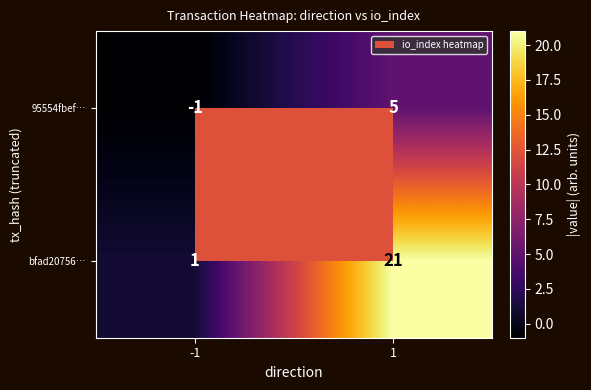

At -1, list the series in order from smallest to largest.

95554fbef…, bfad20756…